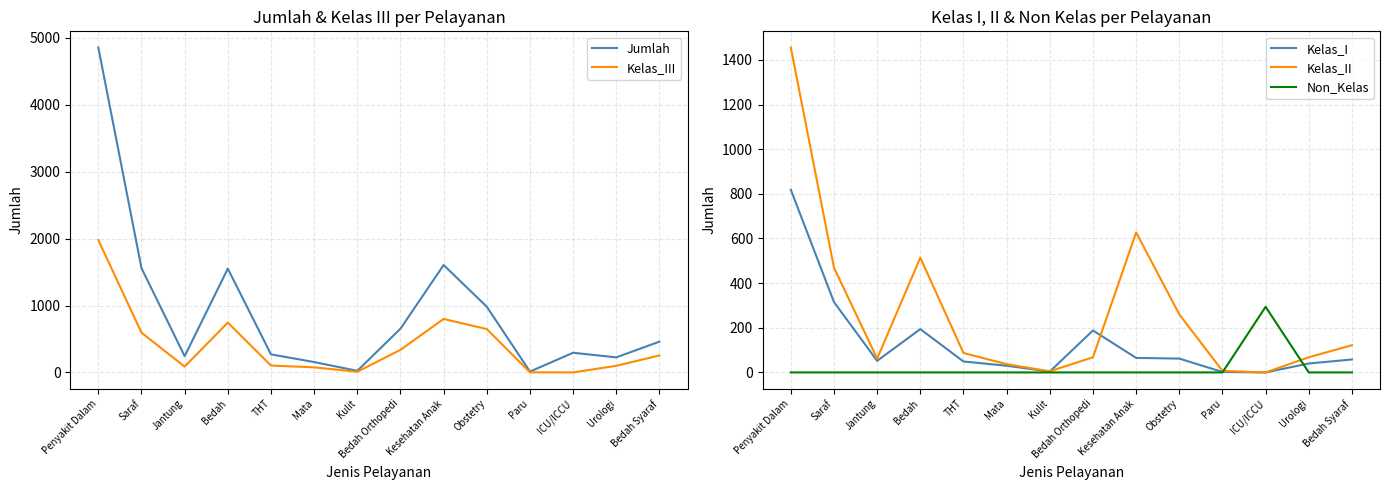

Reading left to right, transcribe all the data shown in this chart.

Jumlah: 4855	1558	243	1551	270	155	24	654	1605	982	13	294	225	460
Kelas_III: 1978	594	87	745	103	76	10	338	799	648	2	0	99	254
Kelas_I: 818	315	52	194	49	30	4	188	65	62	2	0	40	58
Kelas_II: 1455	469	62	514	87	37	5	68	627	260	7	0	68	122
Non_Kelas: 0	0	0	0	0	0	0	0	0	0	0	294	0	0